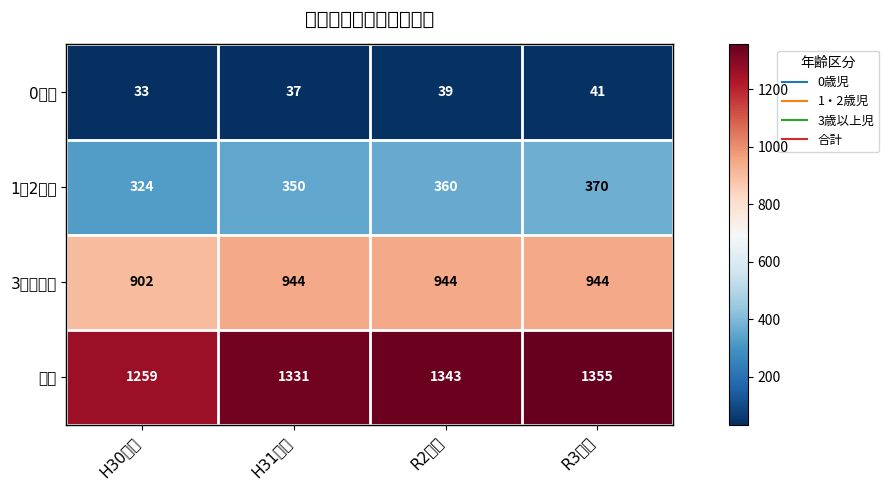

Which series has the largest range (max minus min)?

合計